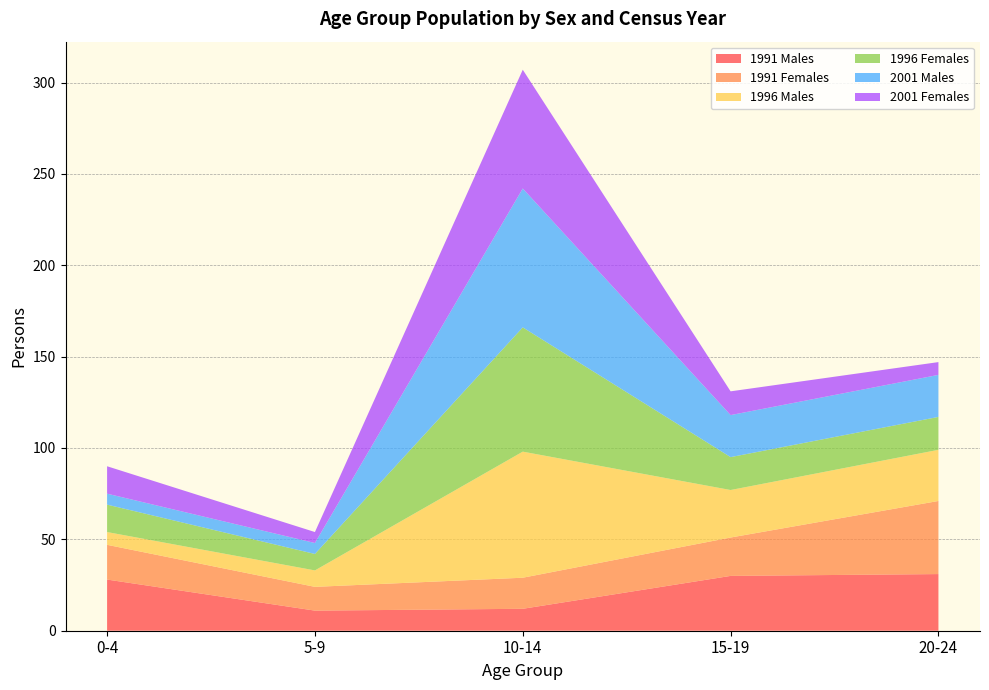

Reading left to right, transcribe all the data shown in this chart.

1991 Males: 28	11	12	30	31
1991 Females: 19	13	17	21	40
1996 Males: 7	9	69	26	28
1996 Females: 15	9	68	18	18
2001 Males: 6	6	76	23	23
2001 Females: 15	6	65	13	7